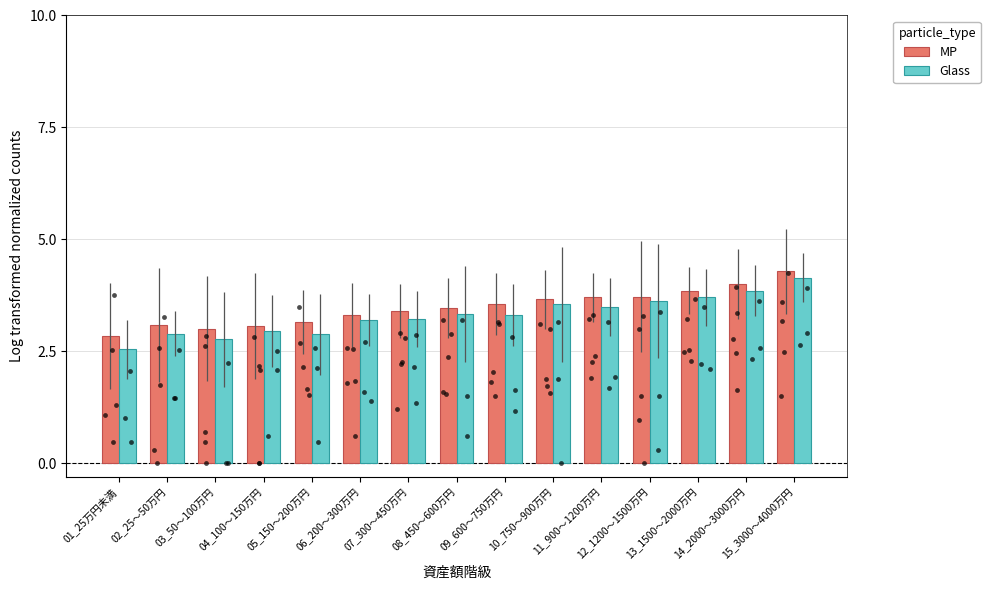

At how many categories does at least one series exceed 3?

14